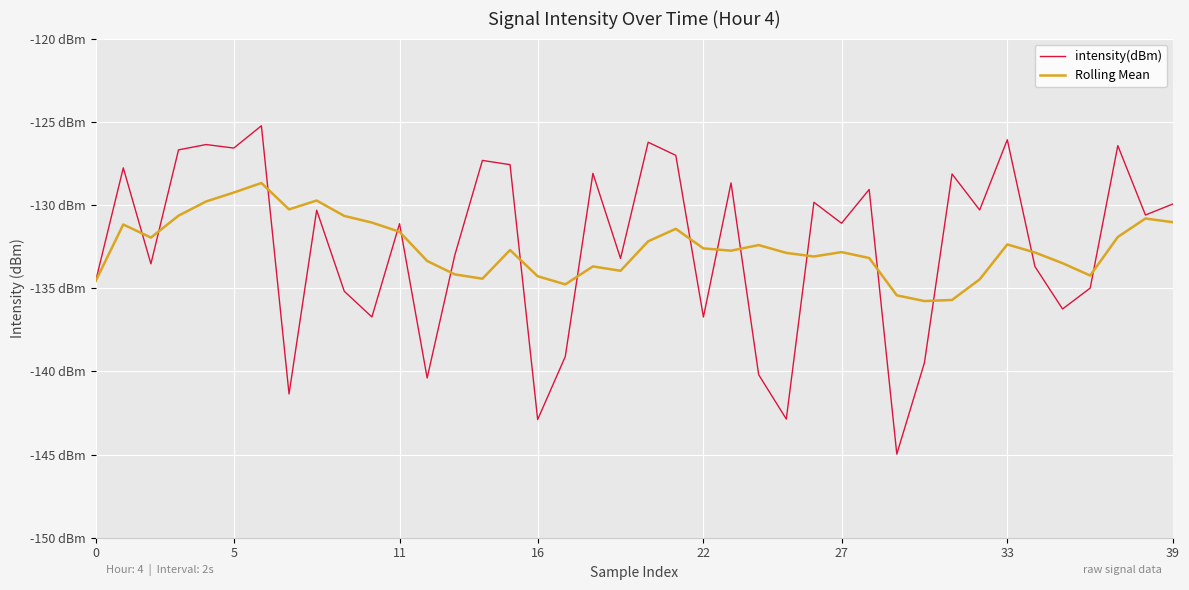

Does the chart display data point markers on the line(s)?

No